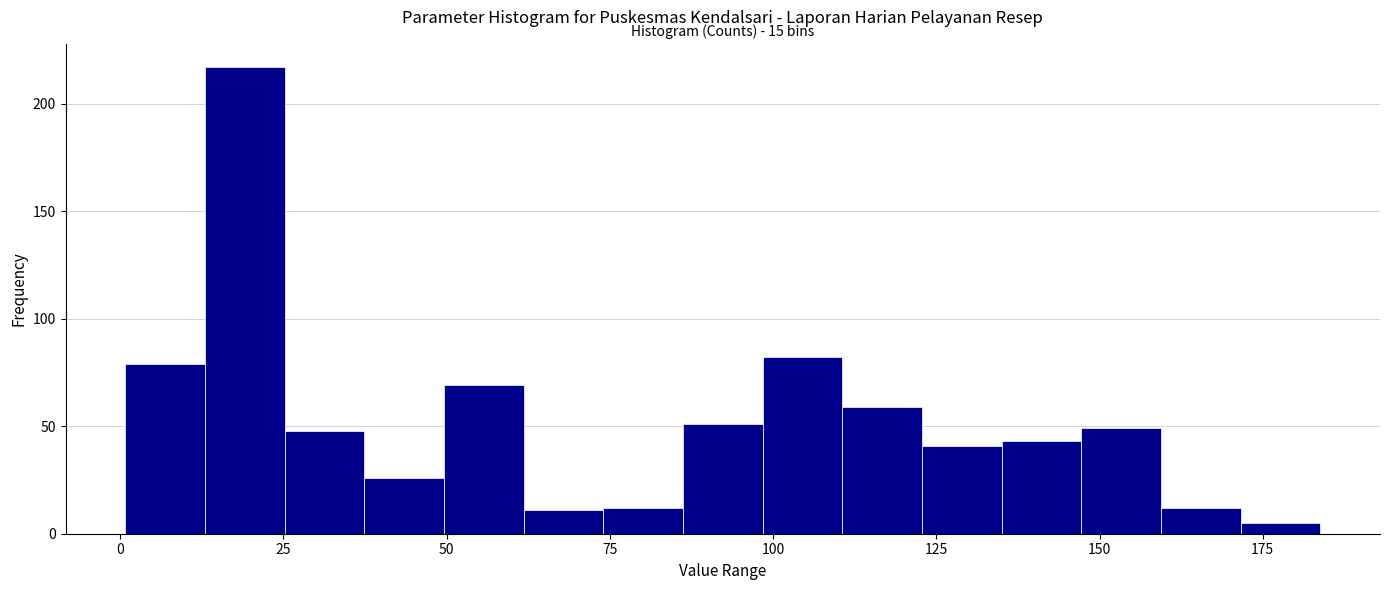

Read against the x-axis, roughly where is the centre of the tallest bar?

20